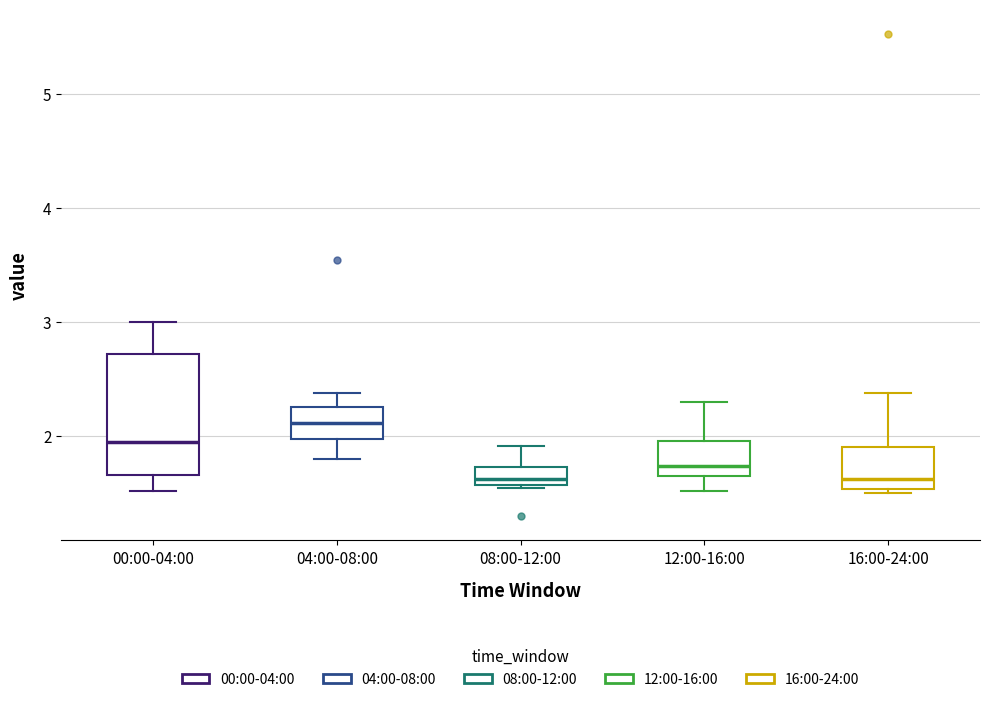

Reading left to right, transcribe this box plot: for each box, give where its median line is, the range the box spans, and where its two whiskers end, as read against the y-axis. The values are not printed on the chart, so give them approximately, as read against the axis.

00:00-04:00: median 2.0, box 1.7 to 2.7, whiskers 1.5 to 3.0
04:00-08:00: median 2.1, box 2.0 to 2.3, whiskers 1.8 to 2.4
08:00-12:00: median 1.6 (just above the box's lower edge), box 1.6 to 1.7, whiskers 1.6 to 1.9
12:00-16:00: median 1.7 (just above the box's lower edge), box 1.7 to 2.0, whiskers 1.5 to 2.3
16:00-24:00: median 1.6, box 1.5 to 1.9, whiskers 1.5 (just below the box's lower edge) to 2.4